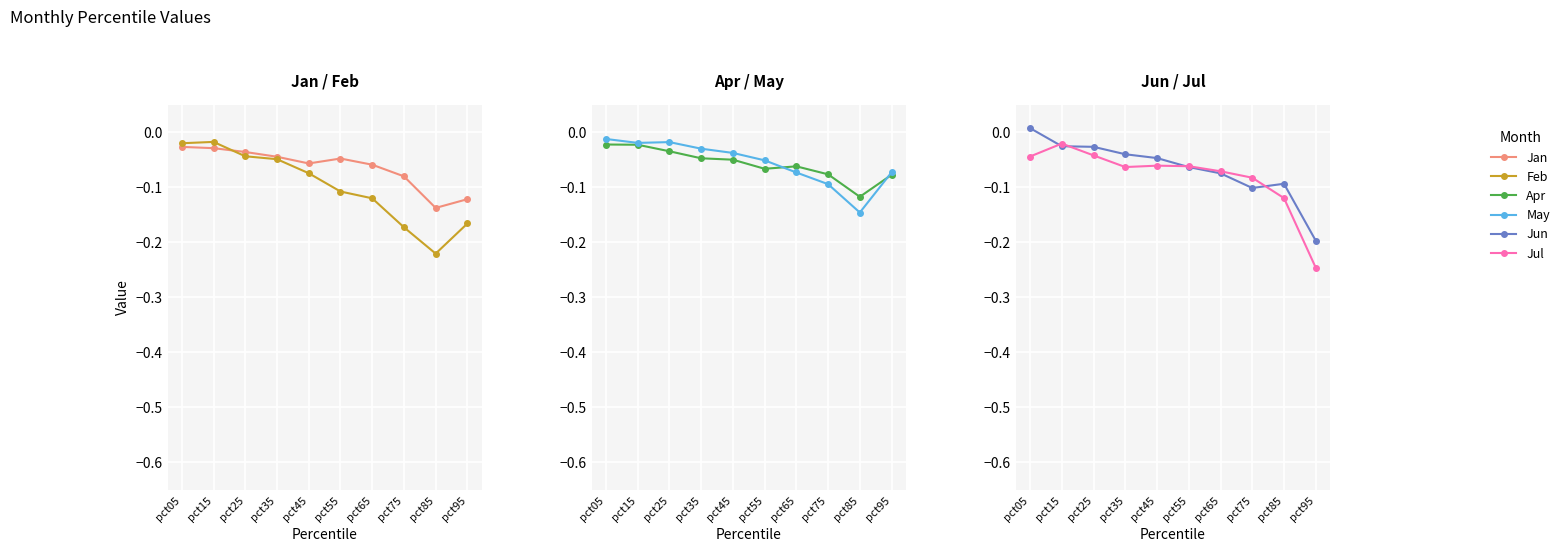

True or false: Feb and May intersect in this chart.

True